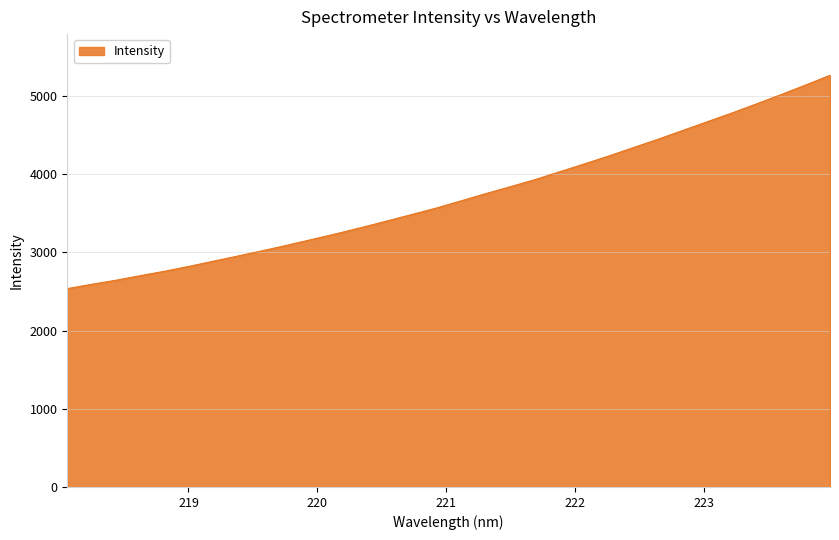

What is the greatest value displayed?

5262.9